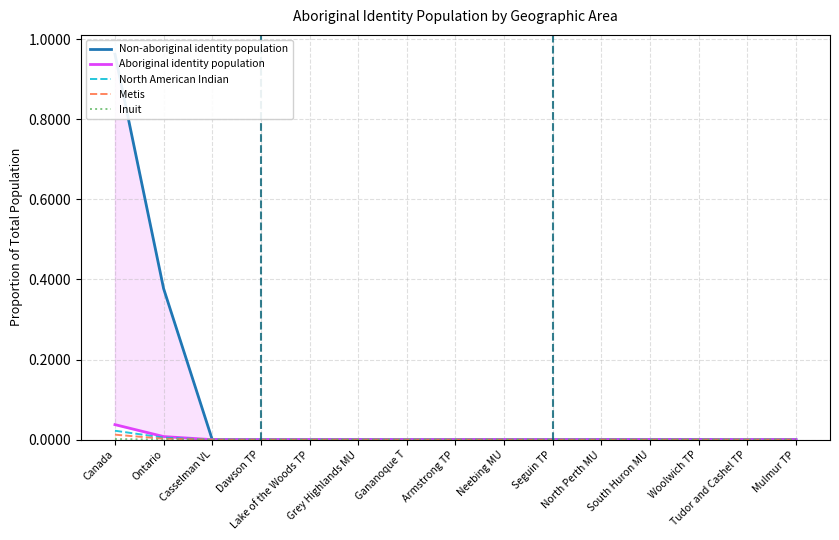

Which category has the highest value in the Non-aboriginal identity population series?

Canada